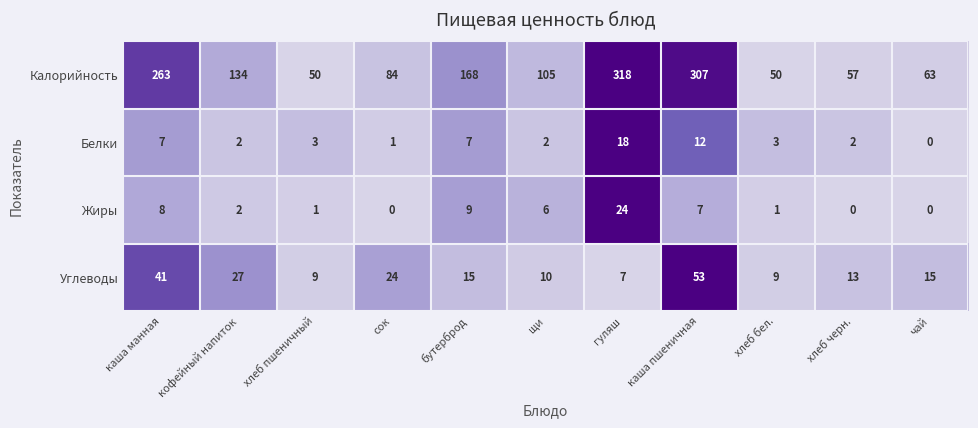

What is the sum of all Белки values?

57